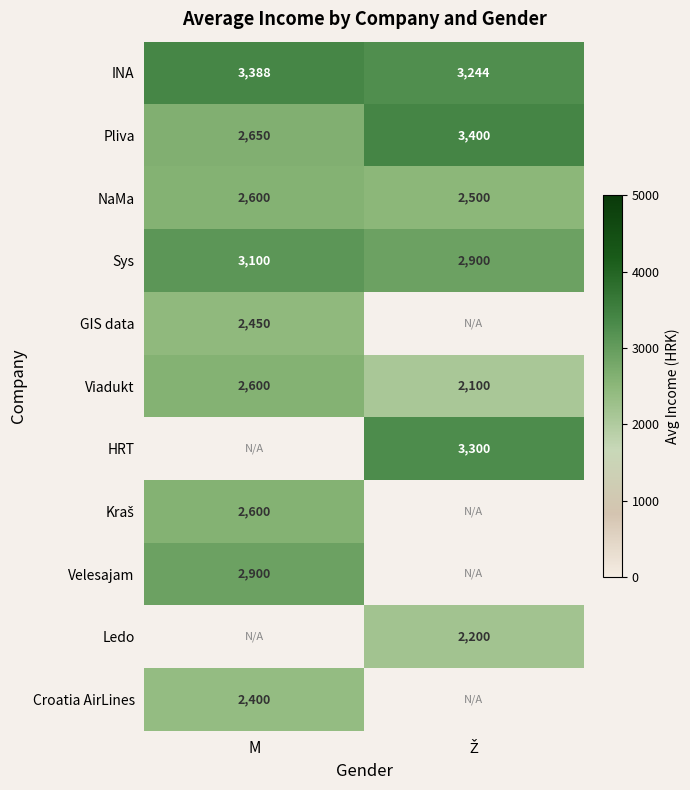

What is the average value of the Pliva series?

3025